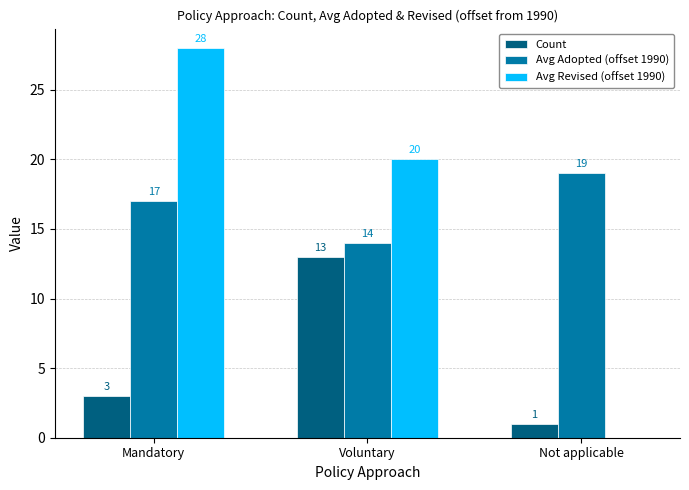

What is the approximate value of Count at Mandatory?

3